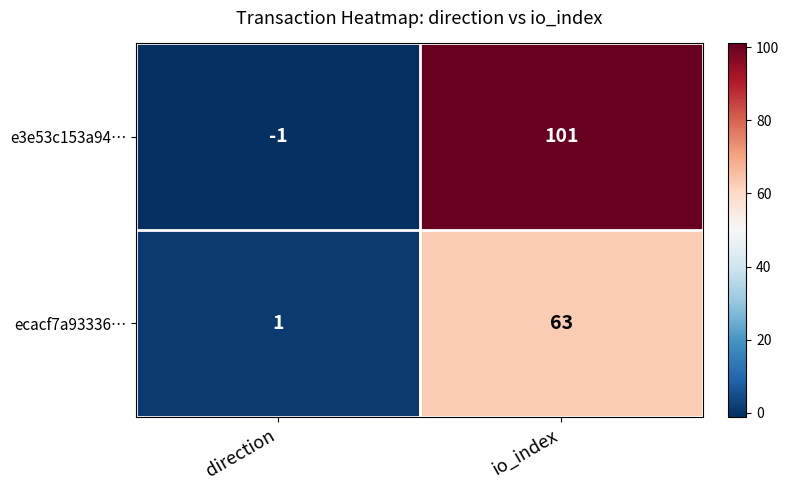

Which category has the highest value across all series?

io_index